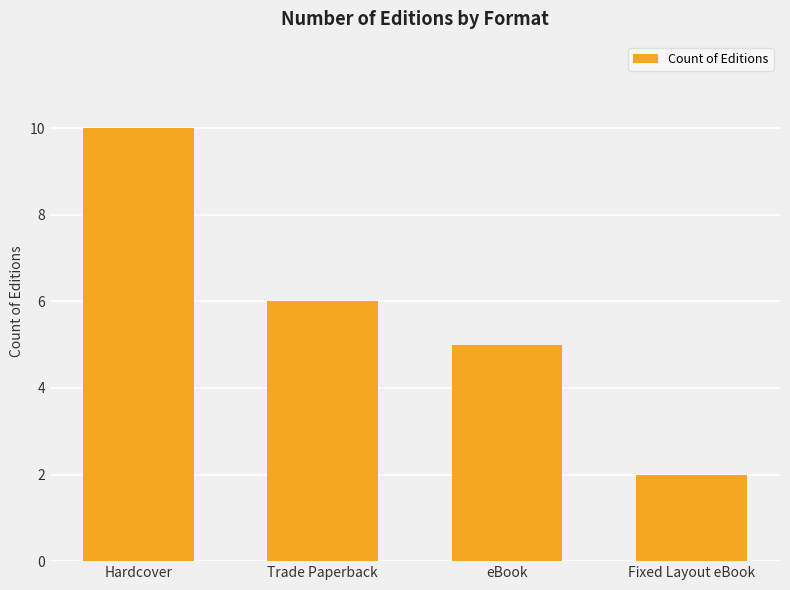

Reading left to right, extract all data points from this chart.

Hardcover=10	Trade Paperback=6	eBook=5	Fixed Layout eBook=2